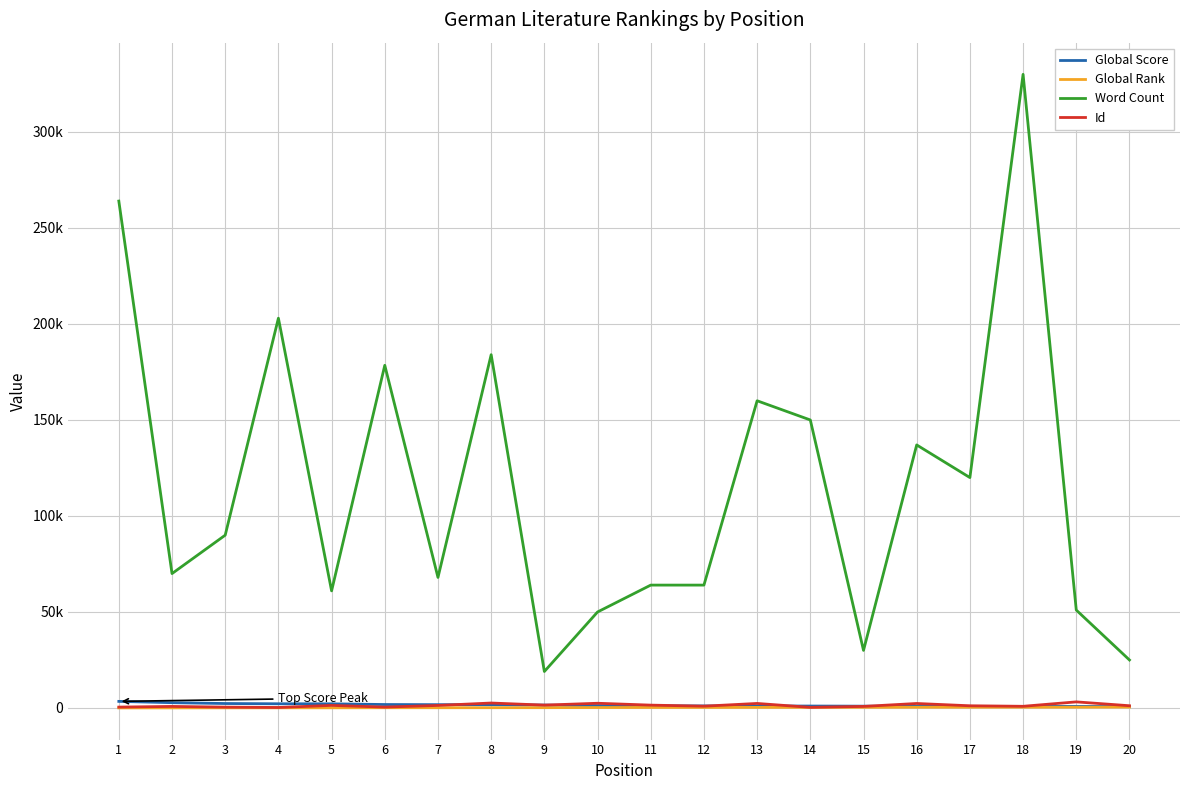

What are all the series names shown in the legend?

Global Score, Global Rank, Word Count, Id